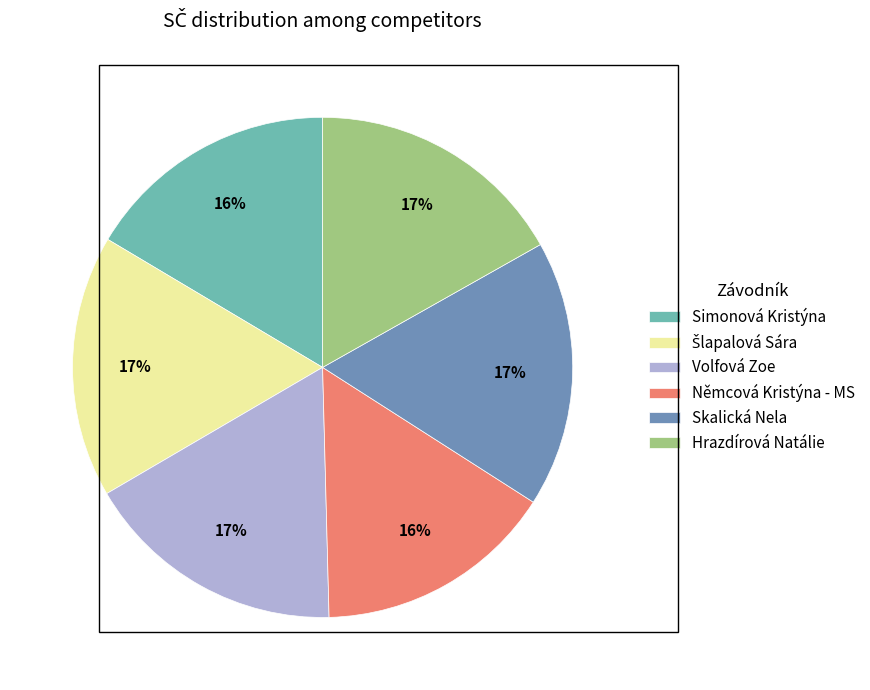

Is it true that Němcová Kristýna - MS is 10% of the pie?

False